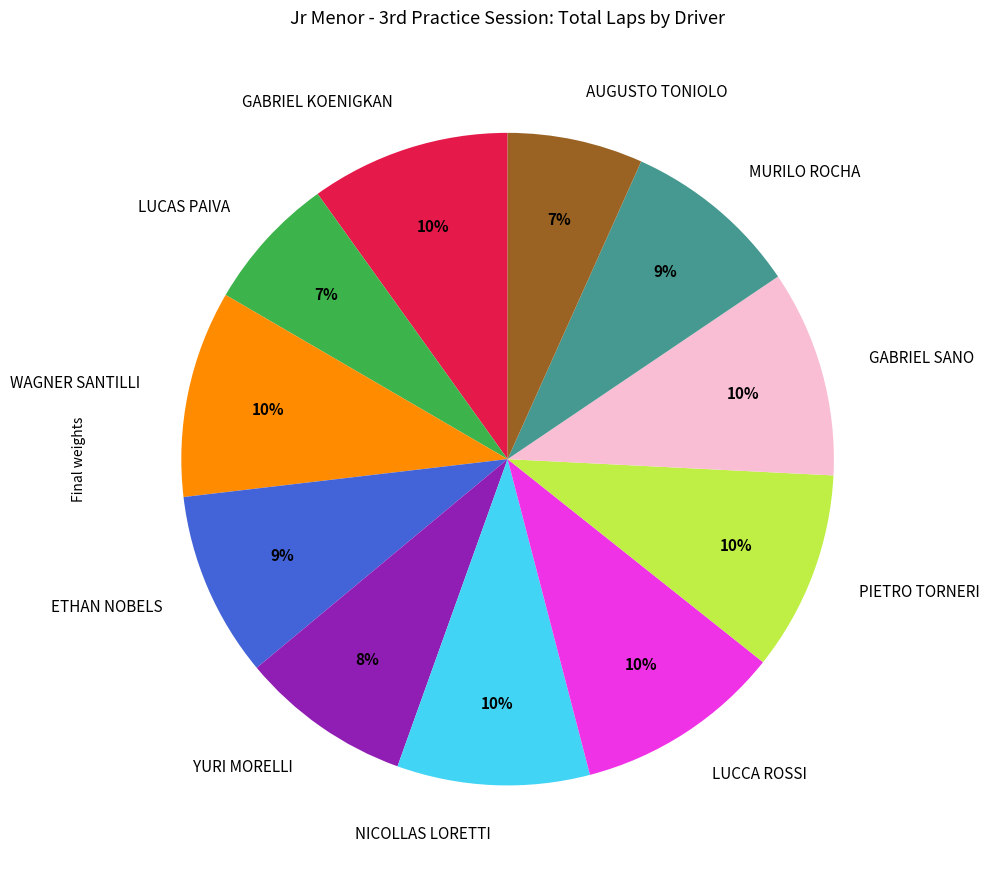

What percentage is the AUGUSTO TONIOLO slice, to the nearest percent?

7%